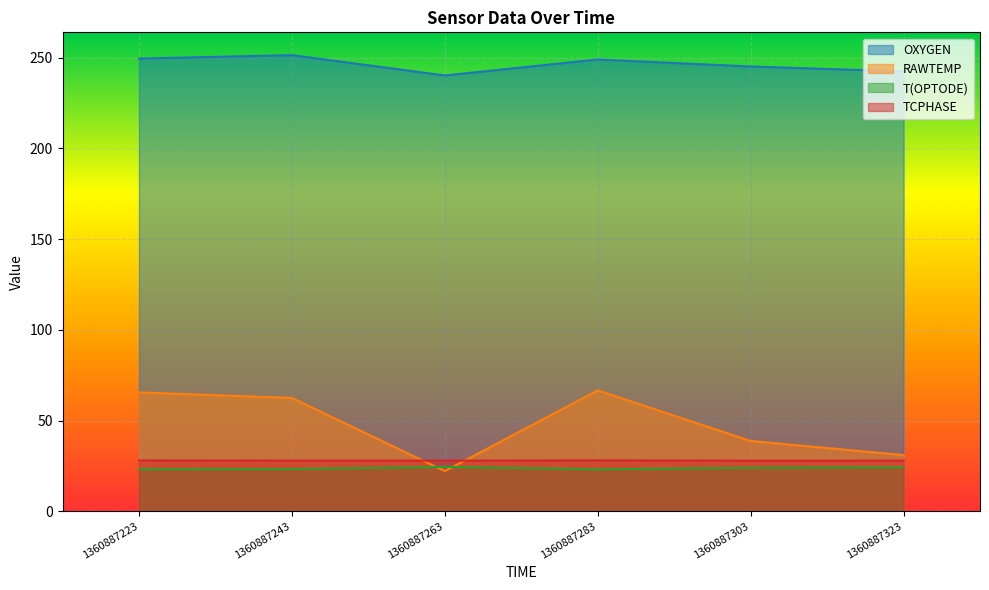

Which series has the widest spread of values?

RAWTEMP